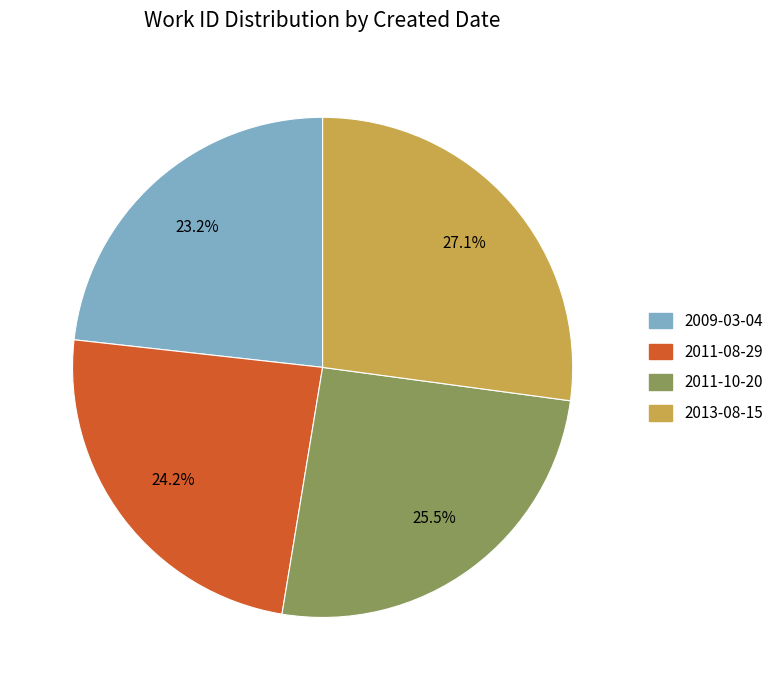

To the nearest percent, what percentage of the pie is 2013-08-15?

27%